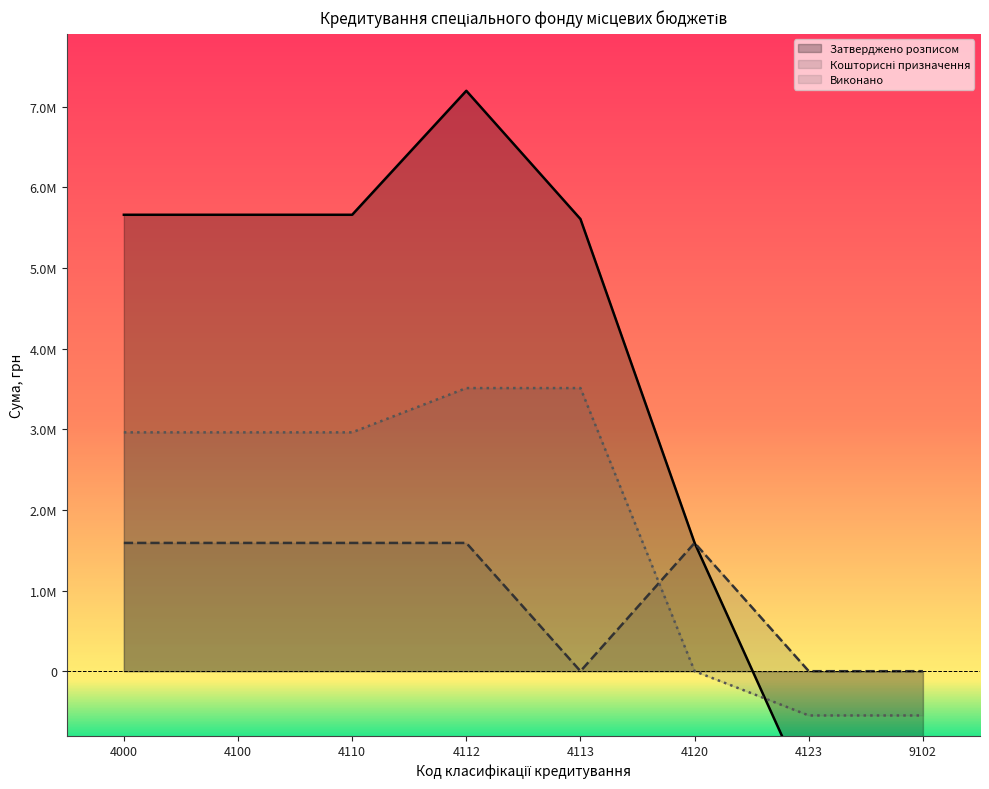

Reading right to left, list all the values displayed in this chart.

Затверджено розписом: 9102=-1537000.0	4123=-1537000.0	4120=1590000.0	4113=5605000.0	4112=7195000.0	4110=5658000.0	4100=5658000.0	4000=5658000.0
Кошторисні призначення: 9102=0.0	4123=0.0	4120=1590000.0	4113=0.0	4112=1590000.0	4110=1590000.0	4100=1590000.0	4000=1590000.0
Виконано: 9102=-548992.0	4123=-548992.0	4120=0.0	4113=3509636.8	4112=3509636.8	4110=2960644.8	4100=2960644.8	4000=2960644.8